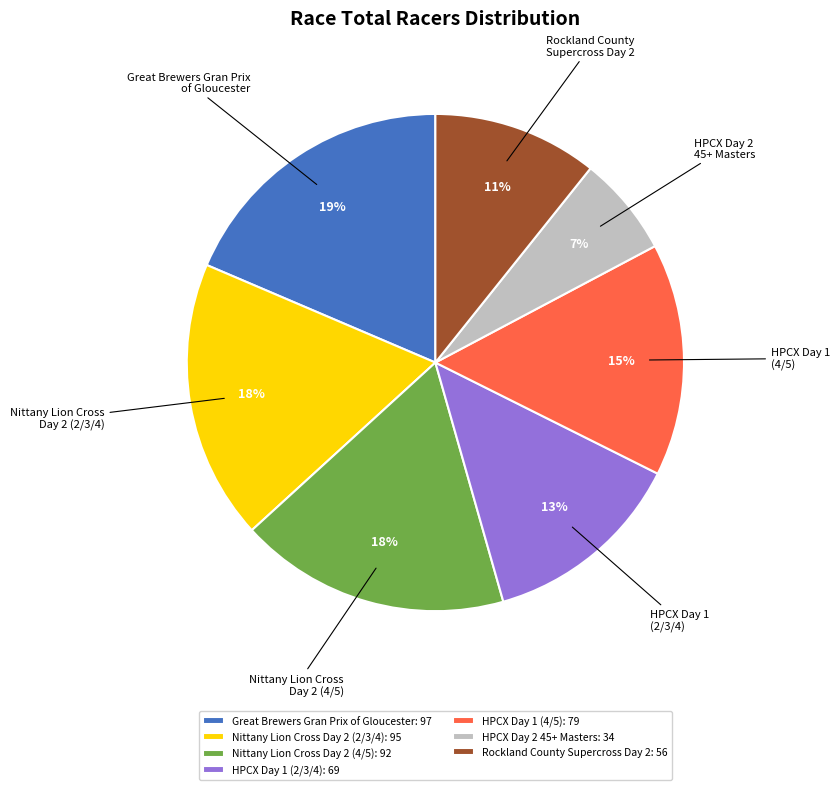

To the nearest percent, what percentage of the pie is HPCX Day 2 45+ Masters?

7%